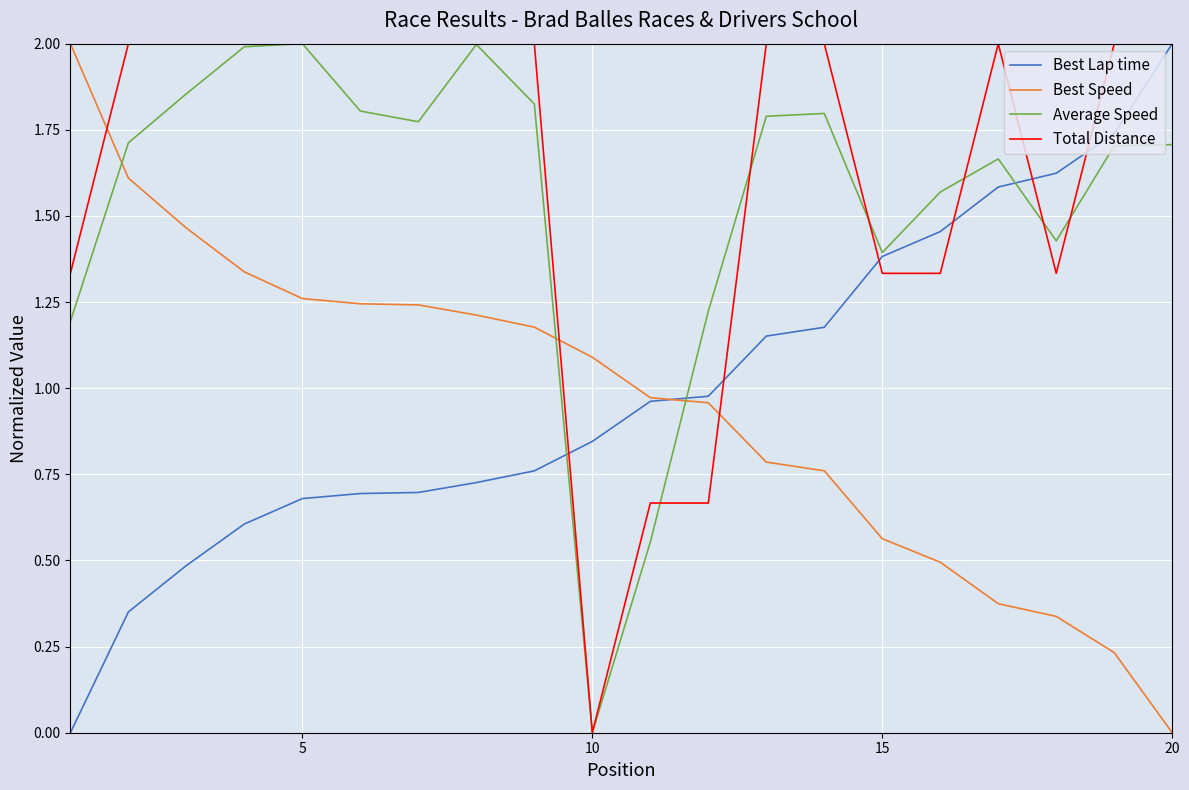

How many interior local valleys does the Average Speed series have?

4